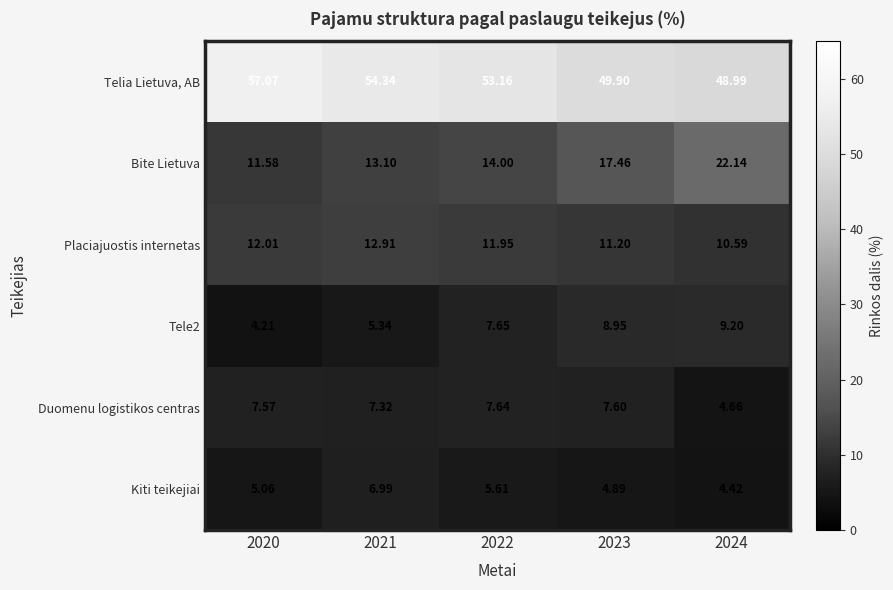

How many distinct data groups are displayed?

6